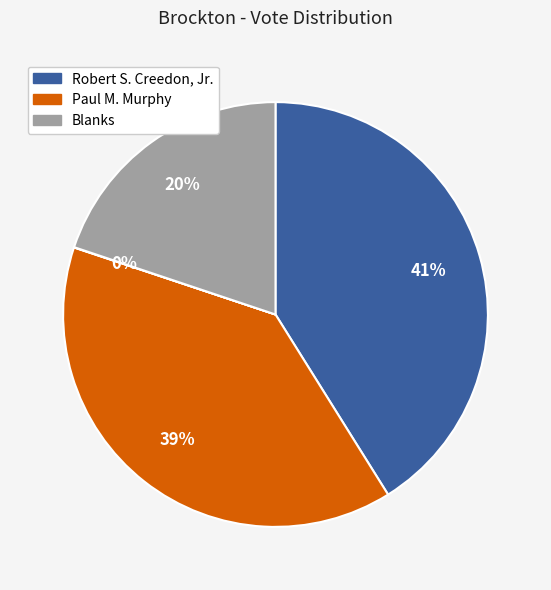

To the nearest percent, what is the average slice percentage?

25%